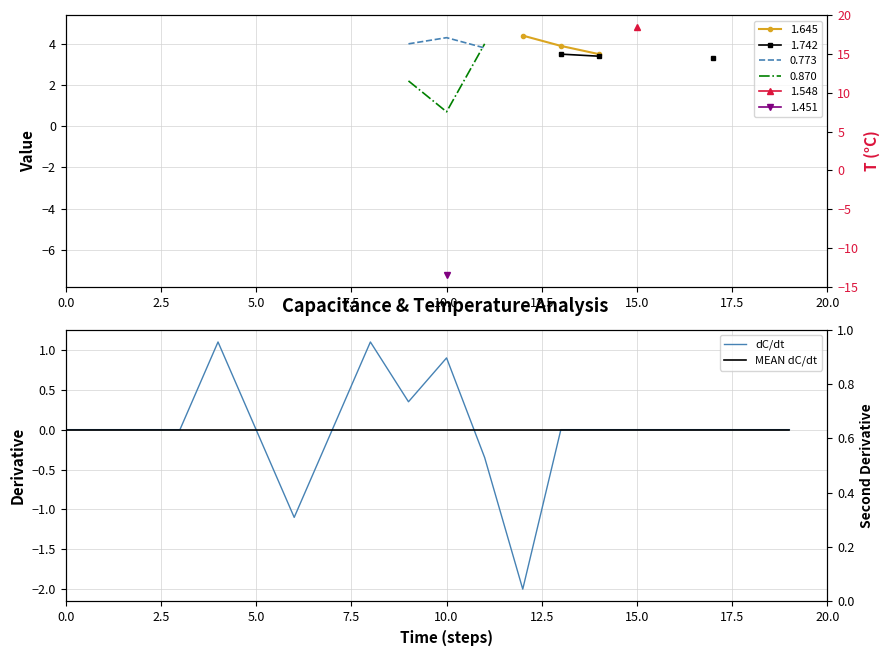

The MEAN dC/dt series shows 0.0 at 9. True or false?

True